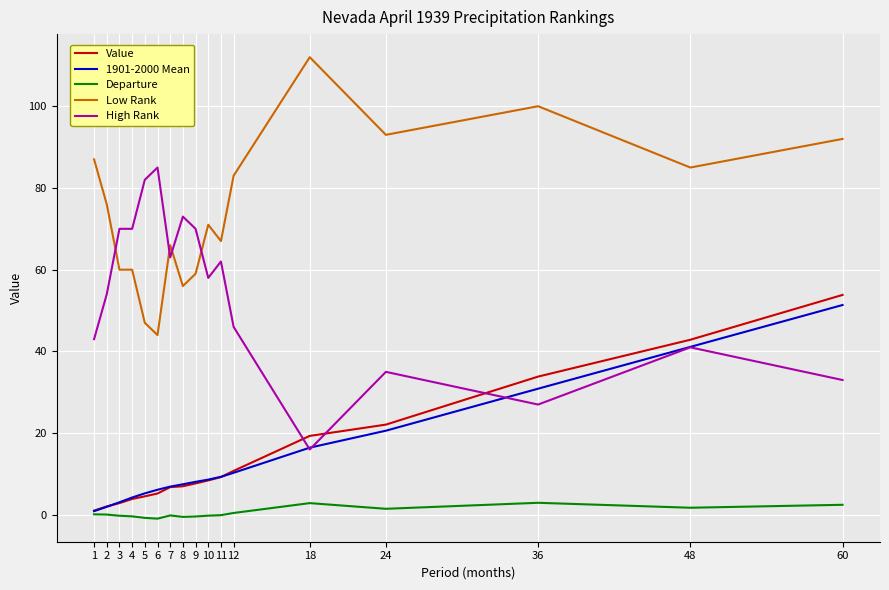

At which label does High Rank reach its minimum?

18